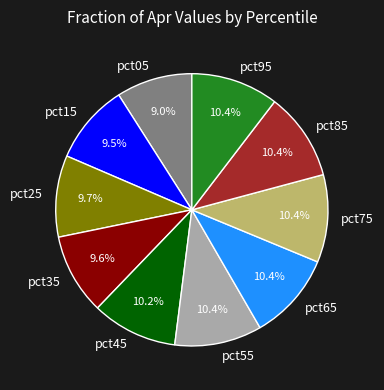

What percentage is the pct45 slice, to the nearest percent?

10%